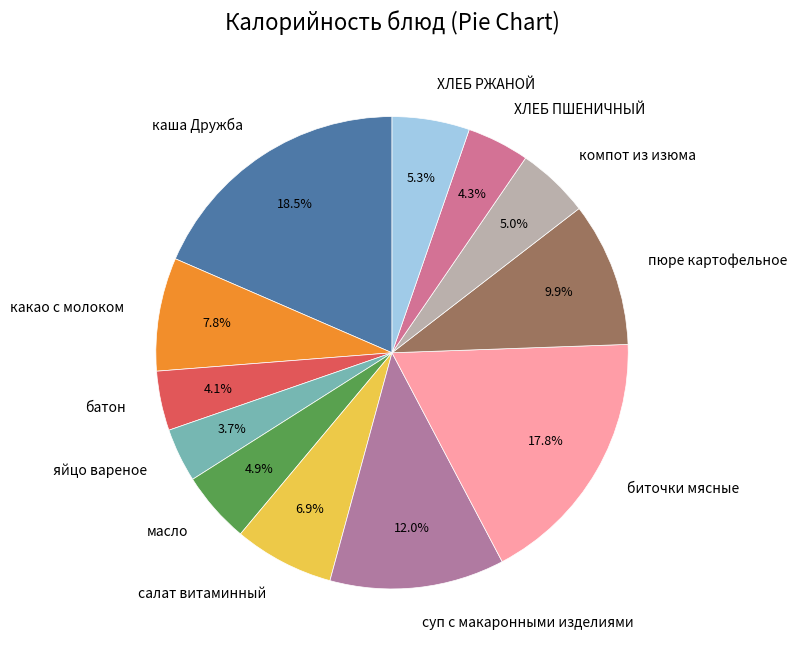

To the nearest percent, what is the average slice percentage?

8%